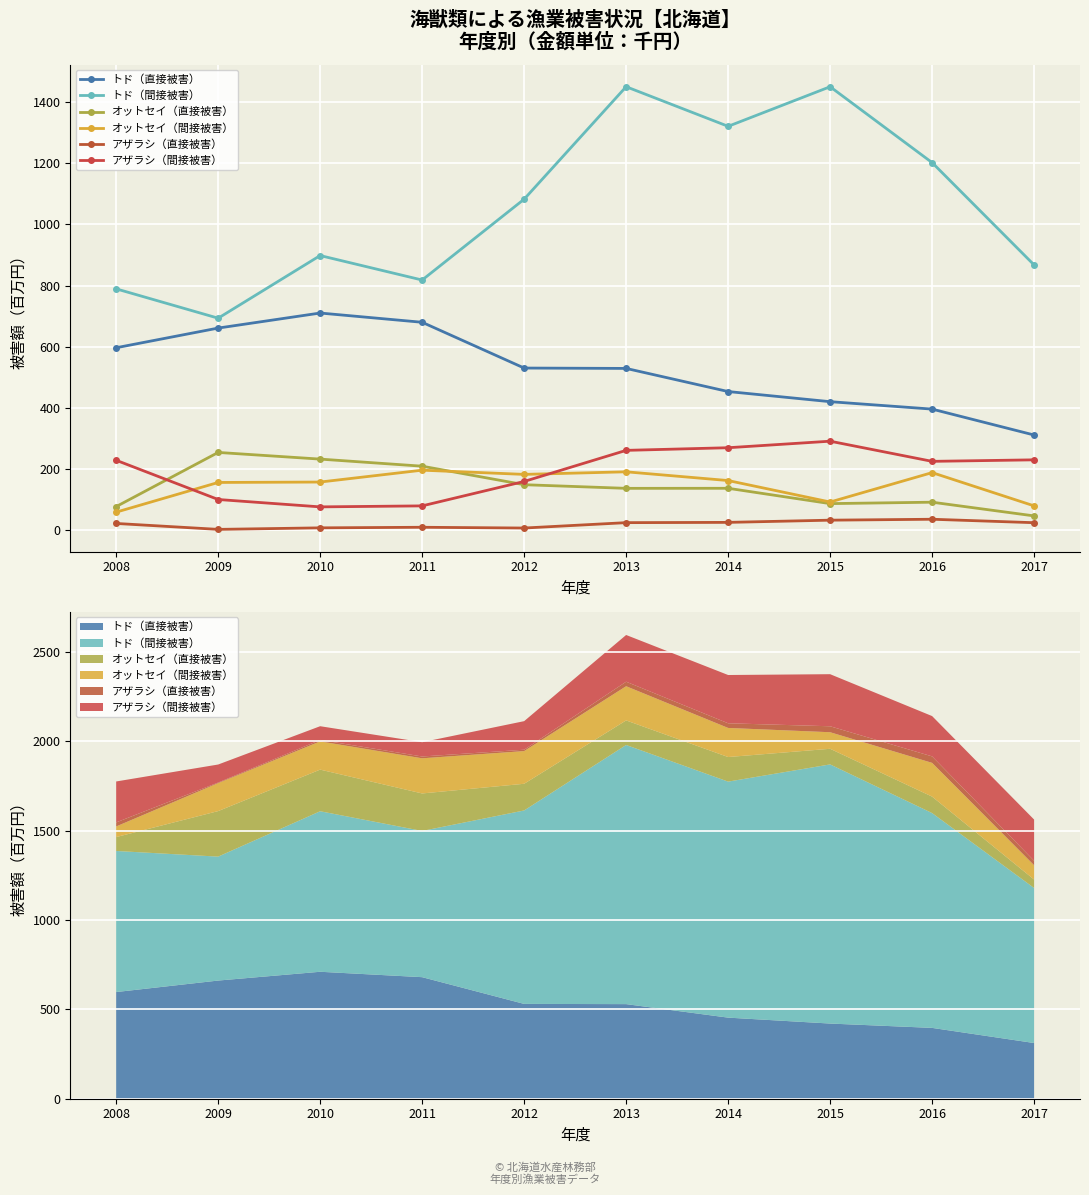

How many data points in トド（直接被害） are less than 530?

5